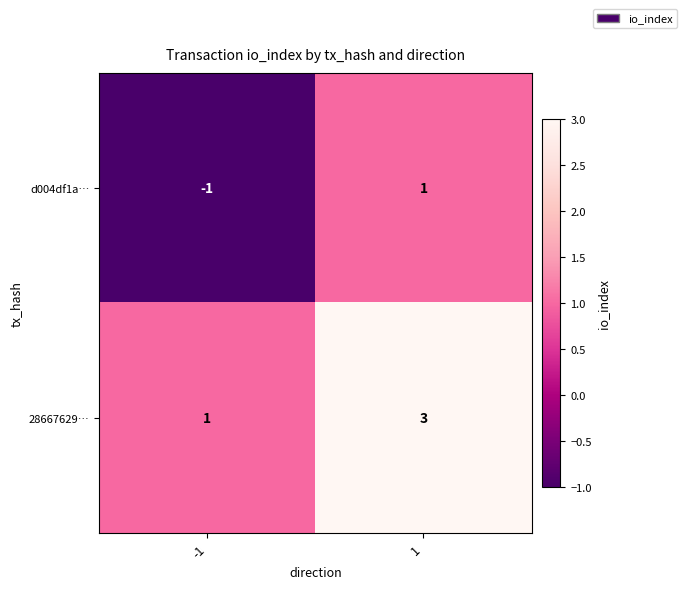

What is the maximum value shown in the chart?

3